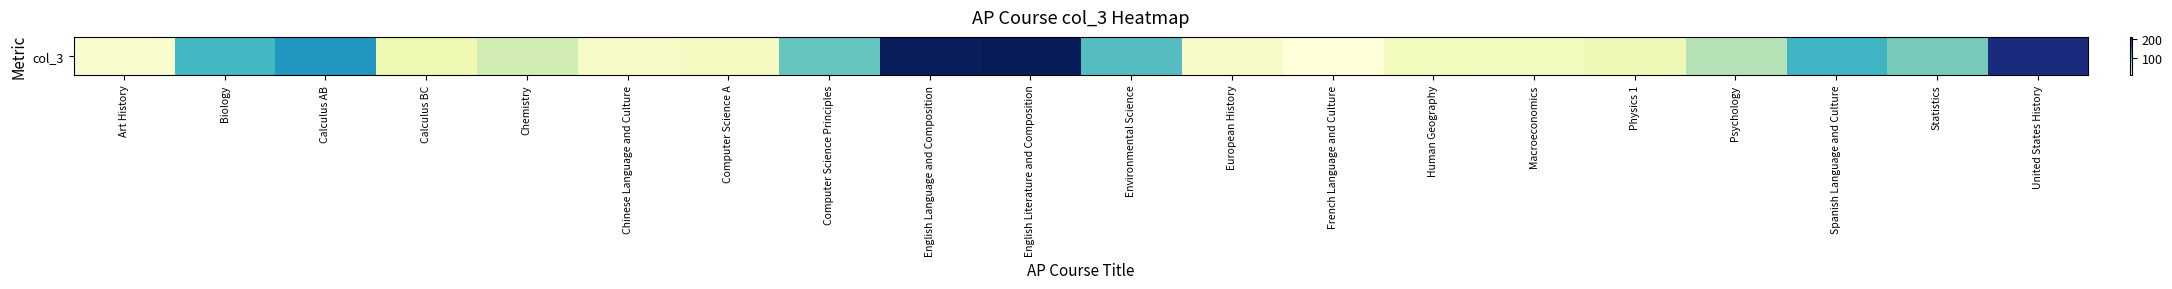

Reading right to left, list all the values displayed in this chart.

194	87	111	66	31	26	27	9	20	101	210	208	94	24	20	52	33	131	108	17